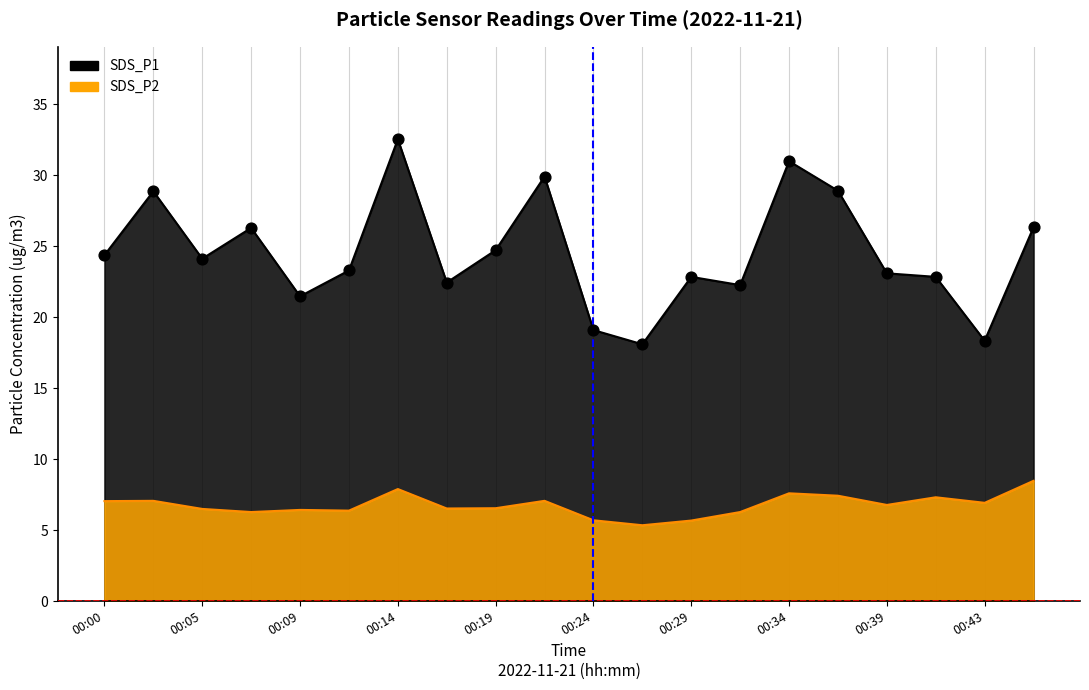

Which series contains the lowest Y value?

SDS_P2